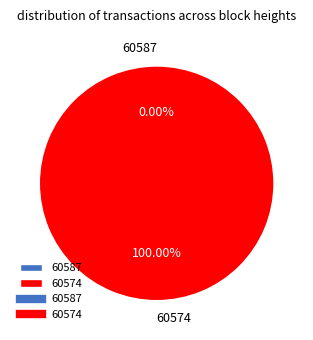

To the nearest percent, what is the average slice percentage?

50%